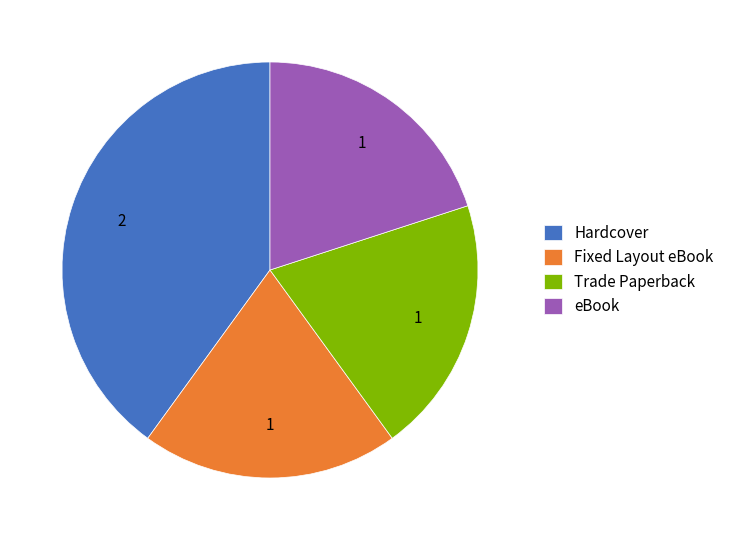

How many segments does this pie chart have?

4